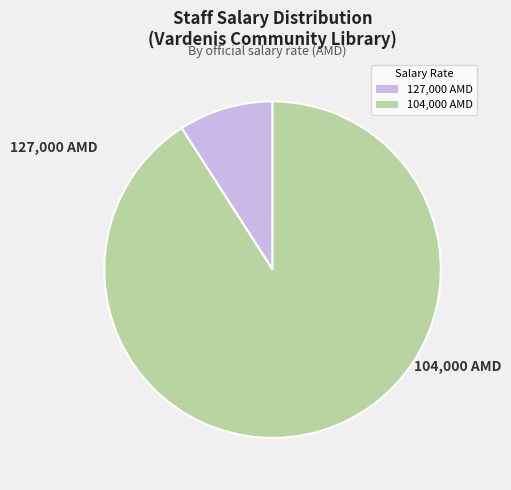

The 104,000 AMD slice represents 85% of the pie. True or false?

False